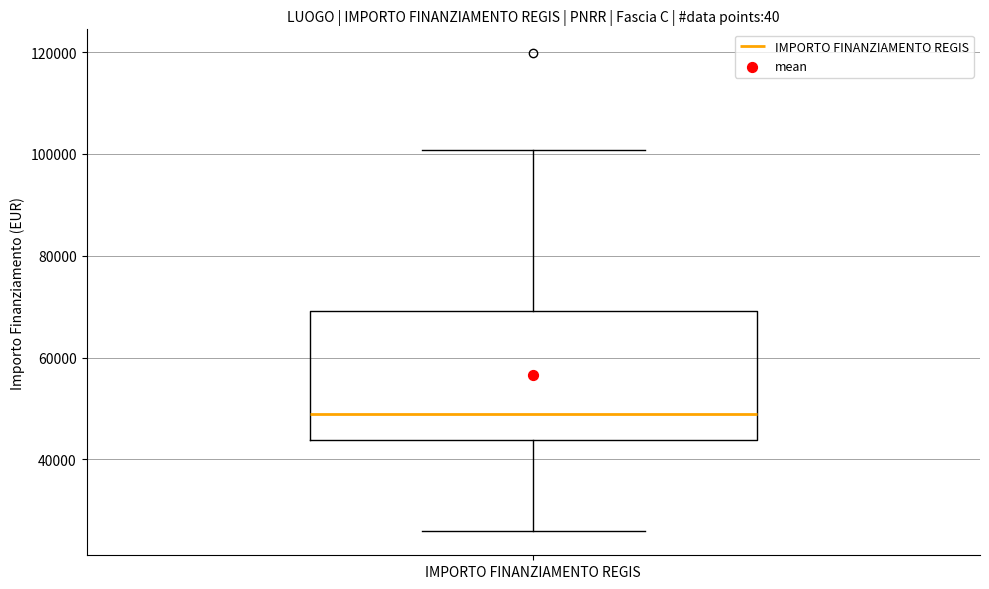

Read this box plot against the y-axis: the position of the median line, the range covered by the box, and the ends of both whiskers. The values are not printed on the chart, so give them approximately, as read against the axis.

median 48000, box 44000 to 70000, whiskers 26000 to 100000